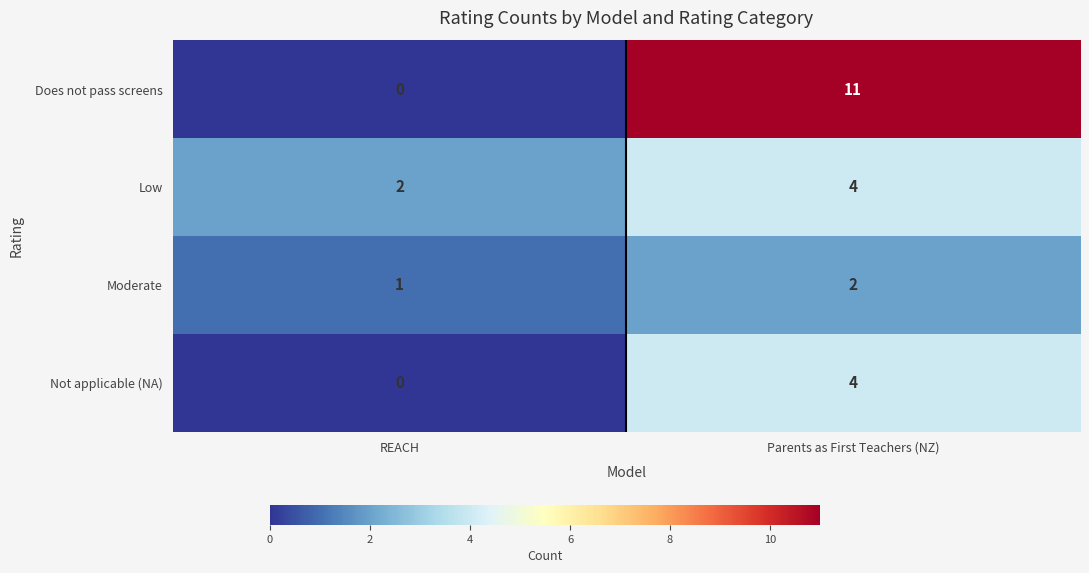

What is the total value across all series at Parents as First Teachers (NZ)?

21